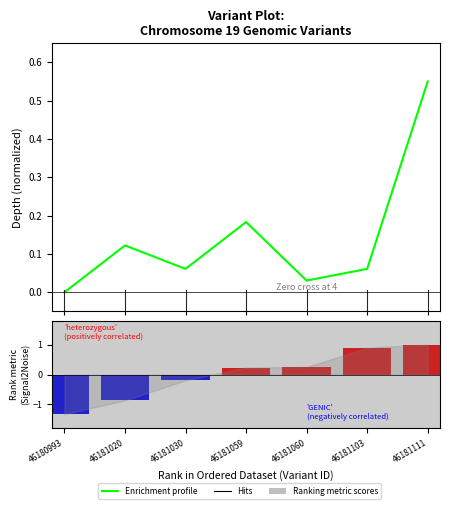

What is the minimum value for Ranking metric scores?

-1.3